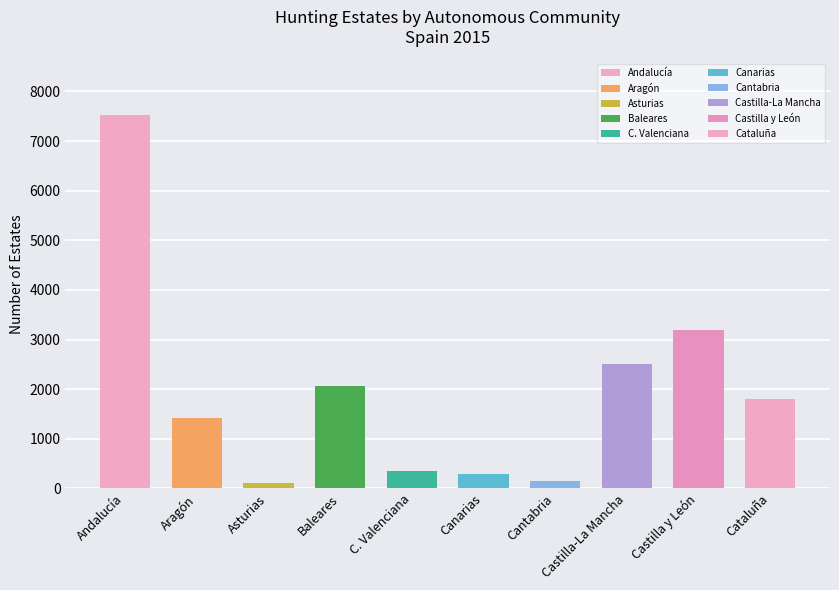

List the labels in order of value, smallest first.

Asturias, Cantabria, Canarias, C. Valenciana, Aragón, Cataluña, Baleares, Castilla-La Mancha, Castilla y León, Andalucía